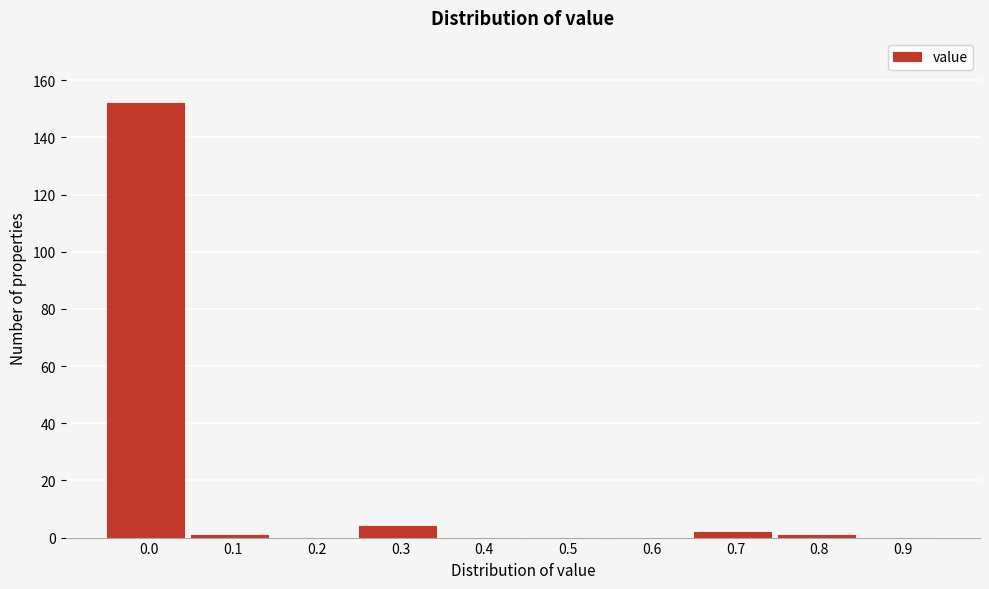

Reading left to right, extract all data points from this chart.

0.0=152	0.1=1	0.2=0	0.3=4	0.4=0	0.5=0	0.6=0	0.7=2	0.8=1	0.9=0